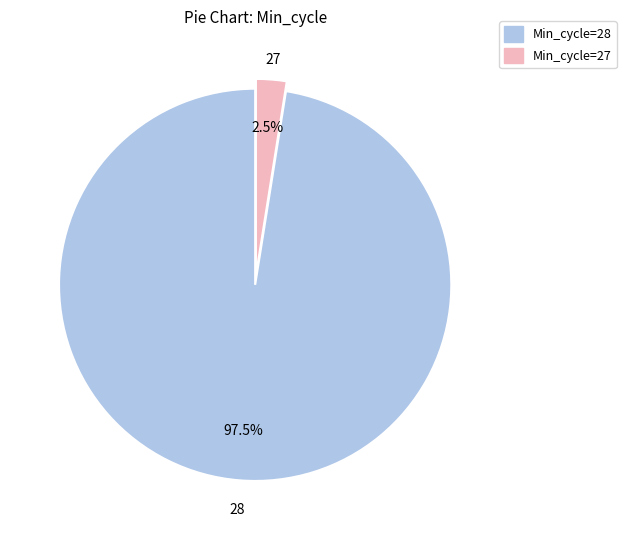

Which slice is the smallest?

Min_cycle=27